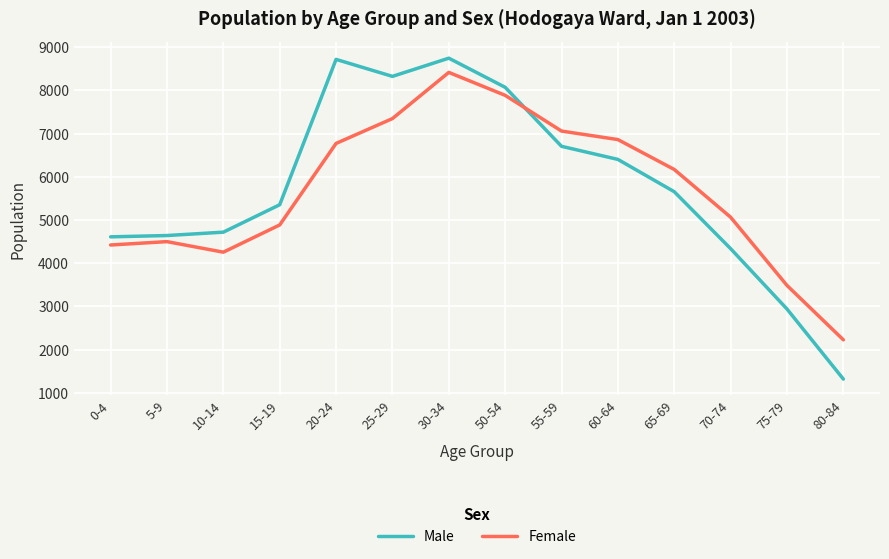

What is the difference between the Male values at 10-14 and 70-74?

382